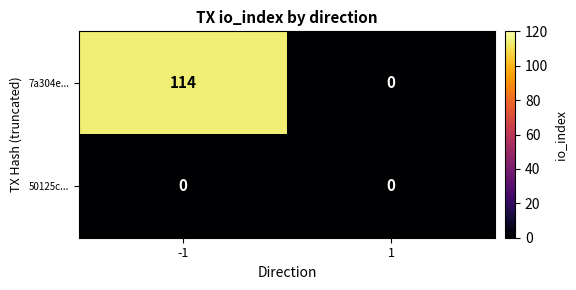

Is it true that 7a304e... equals 60 at 1?

False